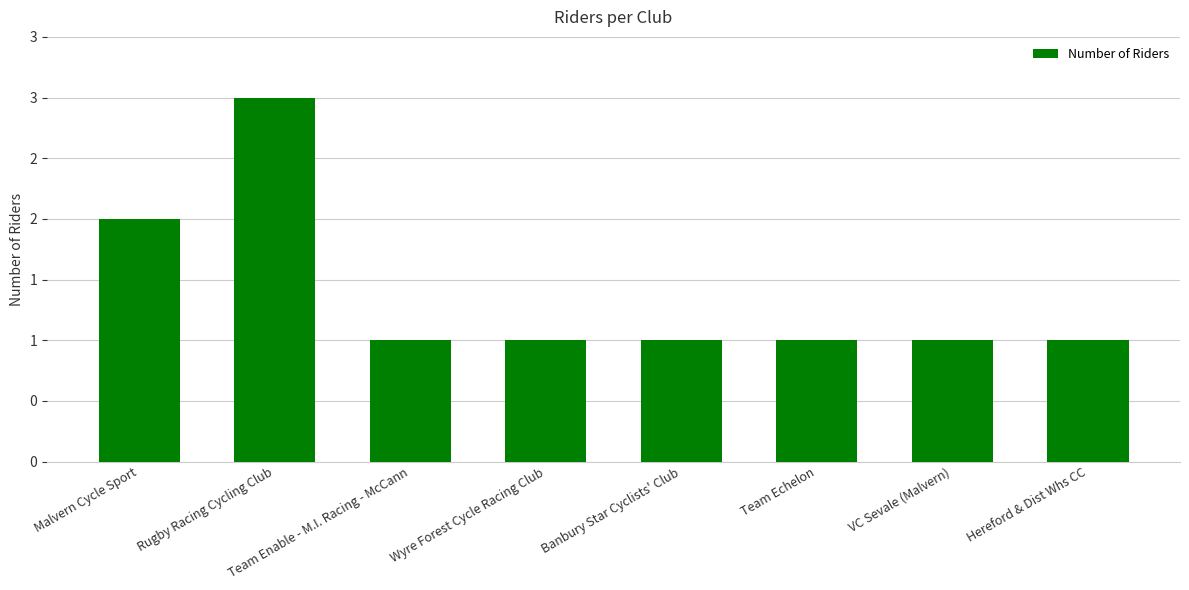

Does the chart contain any negative values?

No